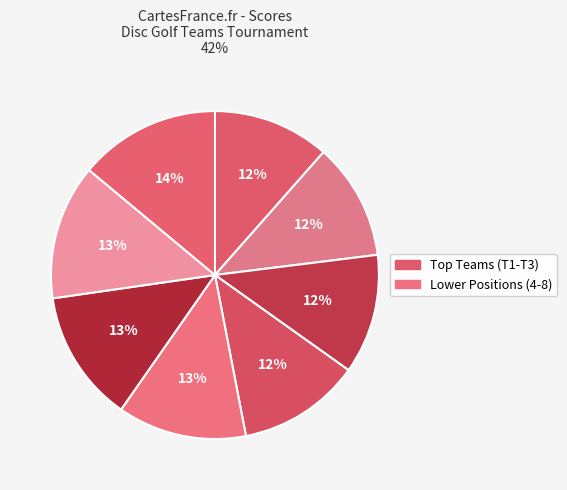

How many slices are in this pie chart?

8